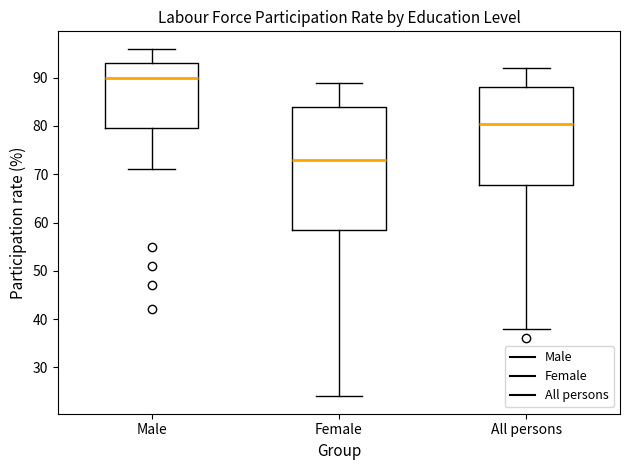

Which box has the highest median line?

Male